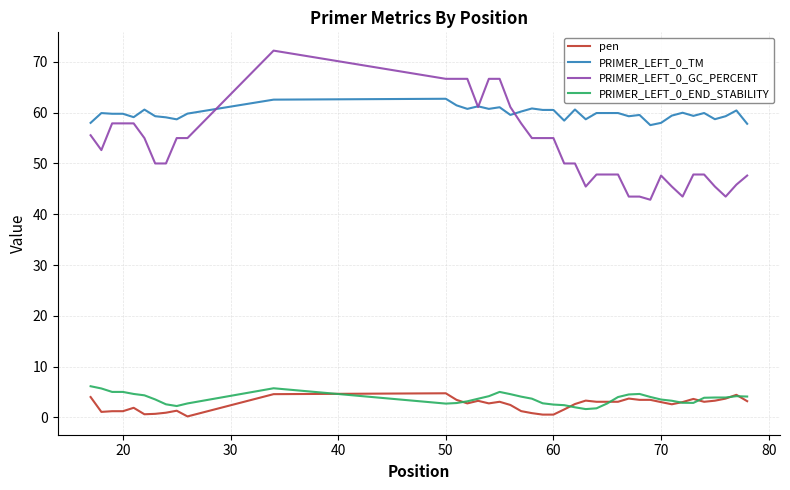

Which series has the largest range (max minus min)?

PRIMER_LEFT_0_GC_PERCENT